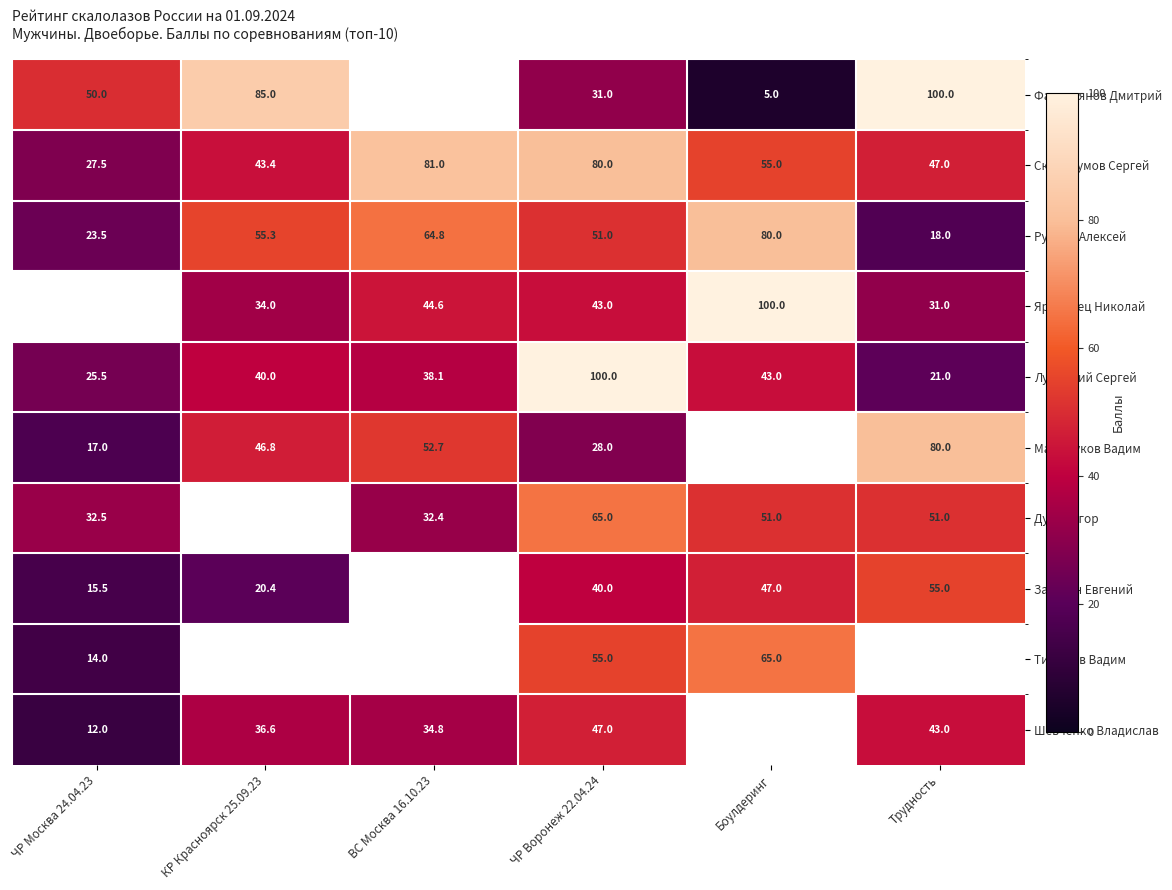

What is the difference between the maximum and minimum values in the Лужецкий Сергей series?

79.0